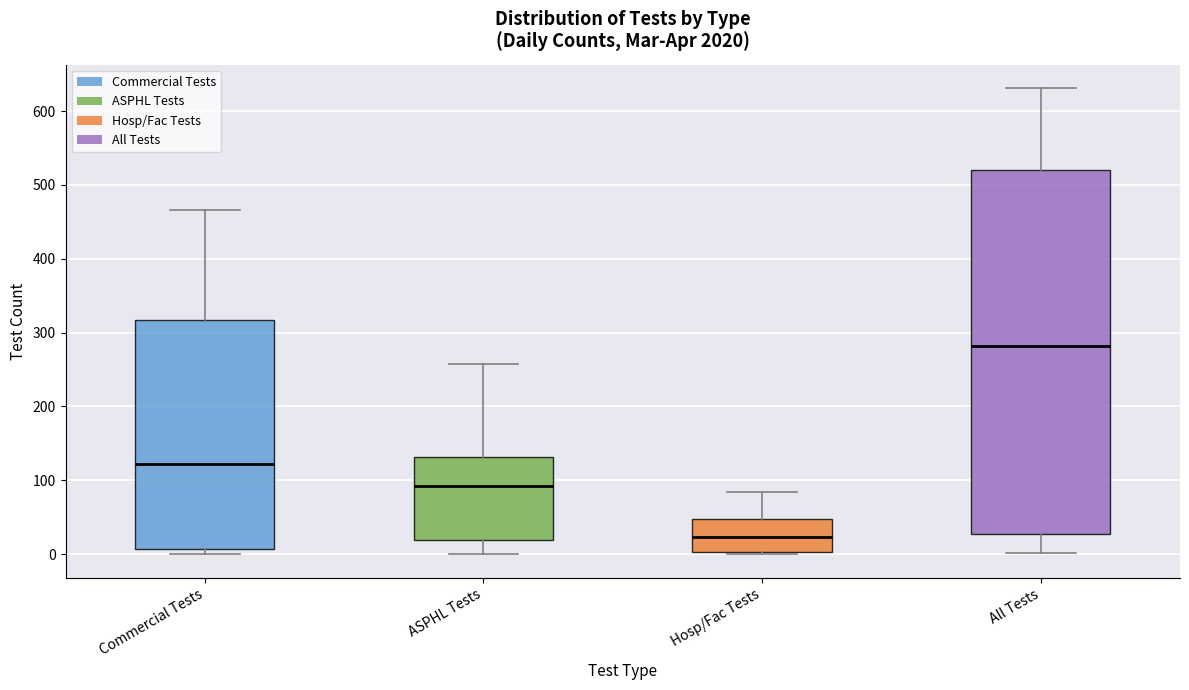

Which box's median line is the lowest?

Hosp/Fac Tests